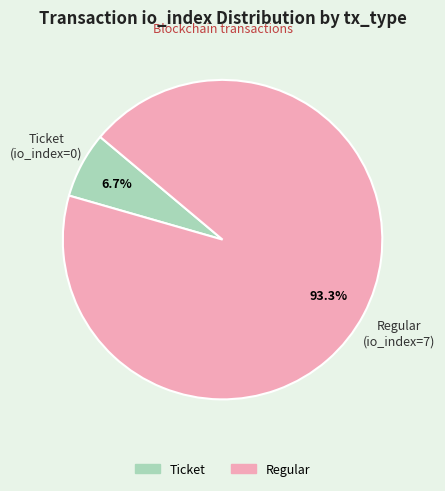

To the nearest percent, what is the difference between the Ticket and Regular slice percentages?

87%